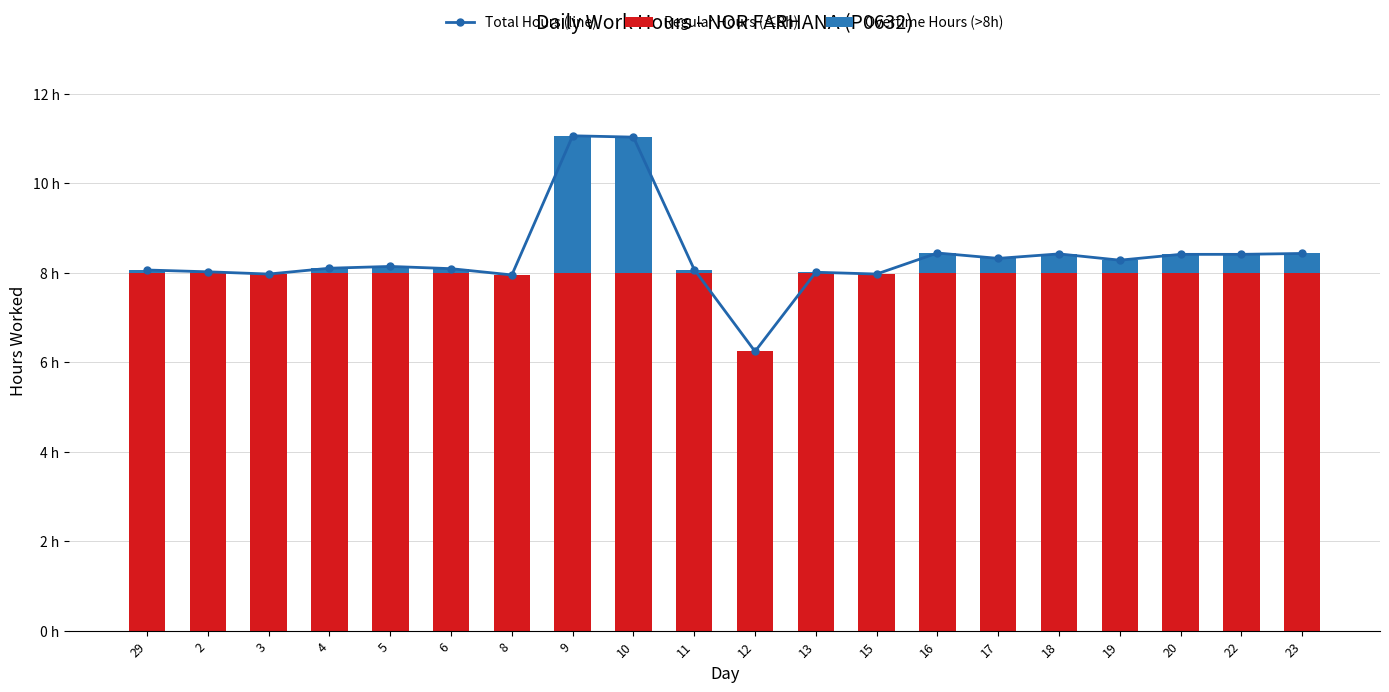

Rank the categories by Total Hours (line) value from highest to lowest.

9, 10, 16, 23, 18, 20, 22, 17, 19, 5, 4, 6, 11, 29, 2, 13, 3, 15, 8, 12